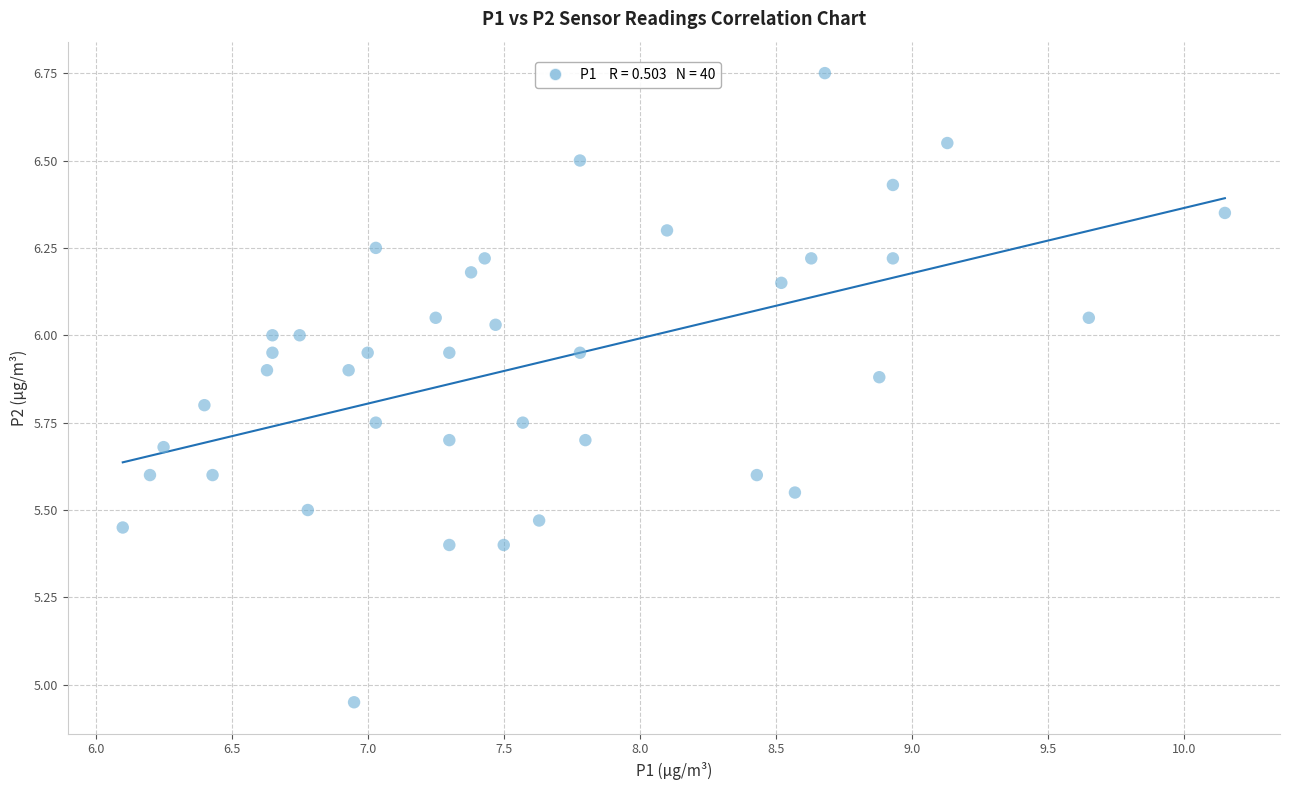

What is the range of Y values (max minus min)?

1.8